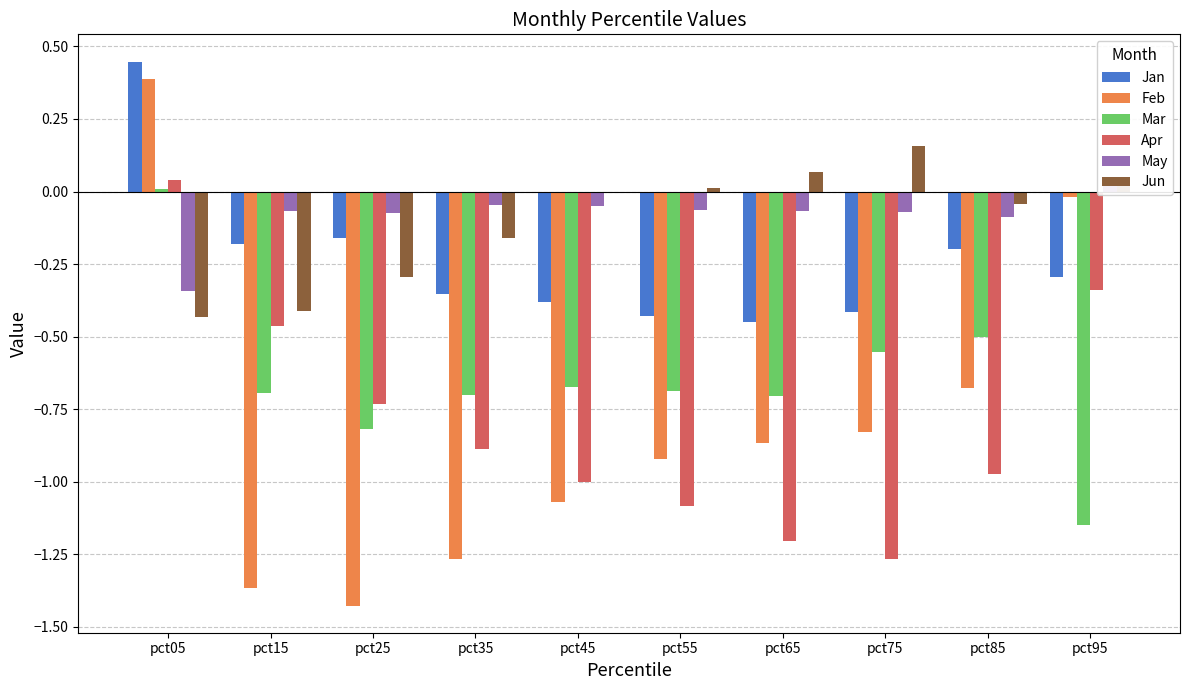

True or false: May has a value of -0.0 at pct45.

True